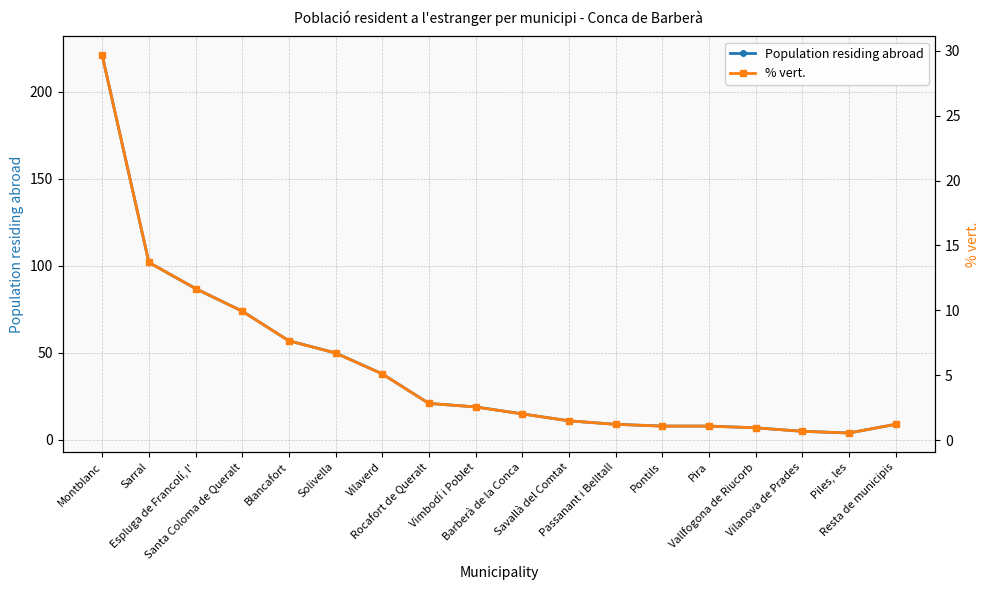

Reading left to right, extract all data points from this chart.

Population residing abroad: 221.0	102.0	87.0	74.0	57.0	50.0	38.0	21.0	19.0	15.0	11.0	9.0	8.0	8.0	7.0	5.0	4.0	9.0
% vert.: 29.7	13.7	11.7	9.9	7.7	6.7	5.1	2.8	2.5	2.0	1.5	1.2	1.1	1.1	0.9	0.7	0.5	1.2